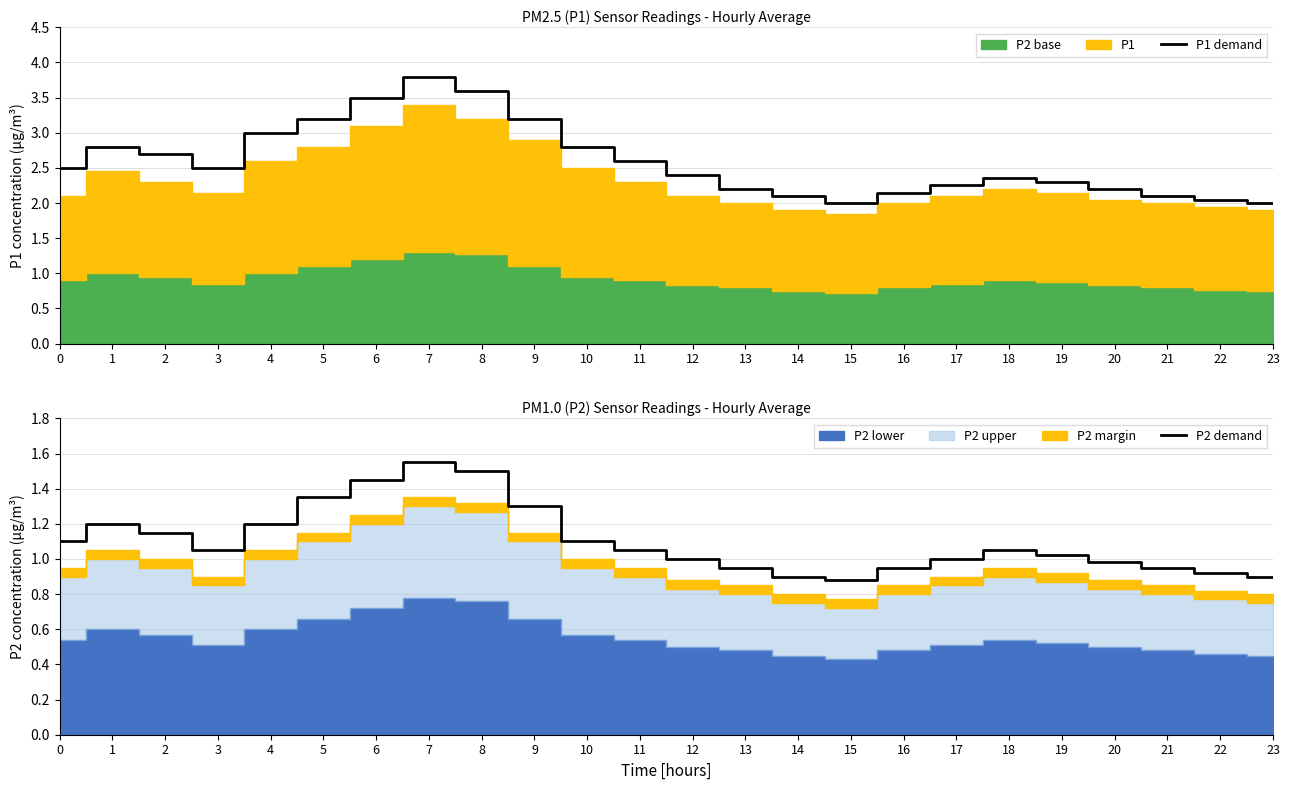

How many values in the P1 demand series exceed 2?

22